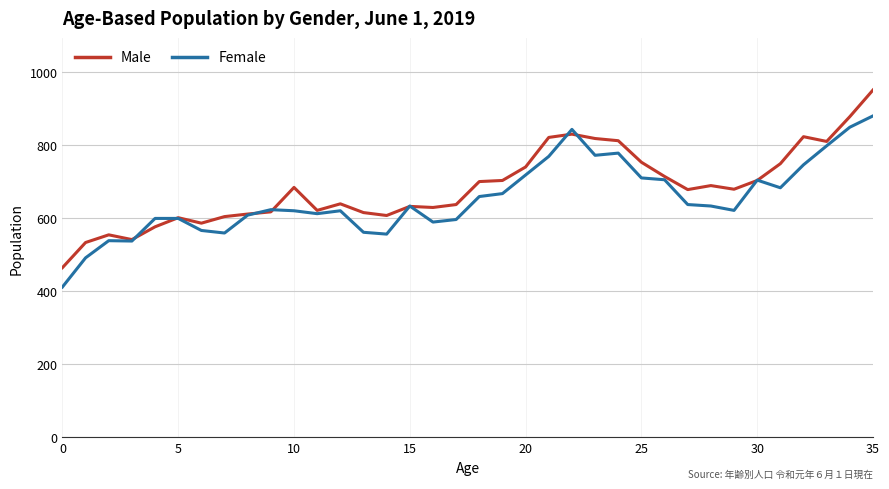

What is the sum of all Male values?

24638